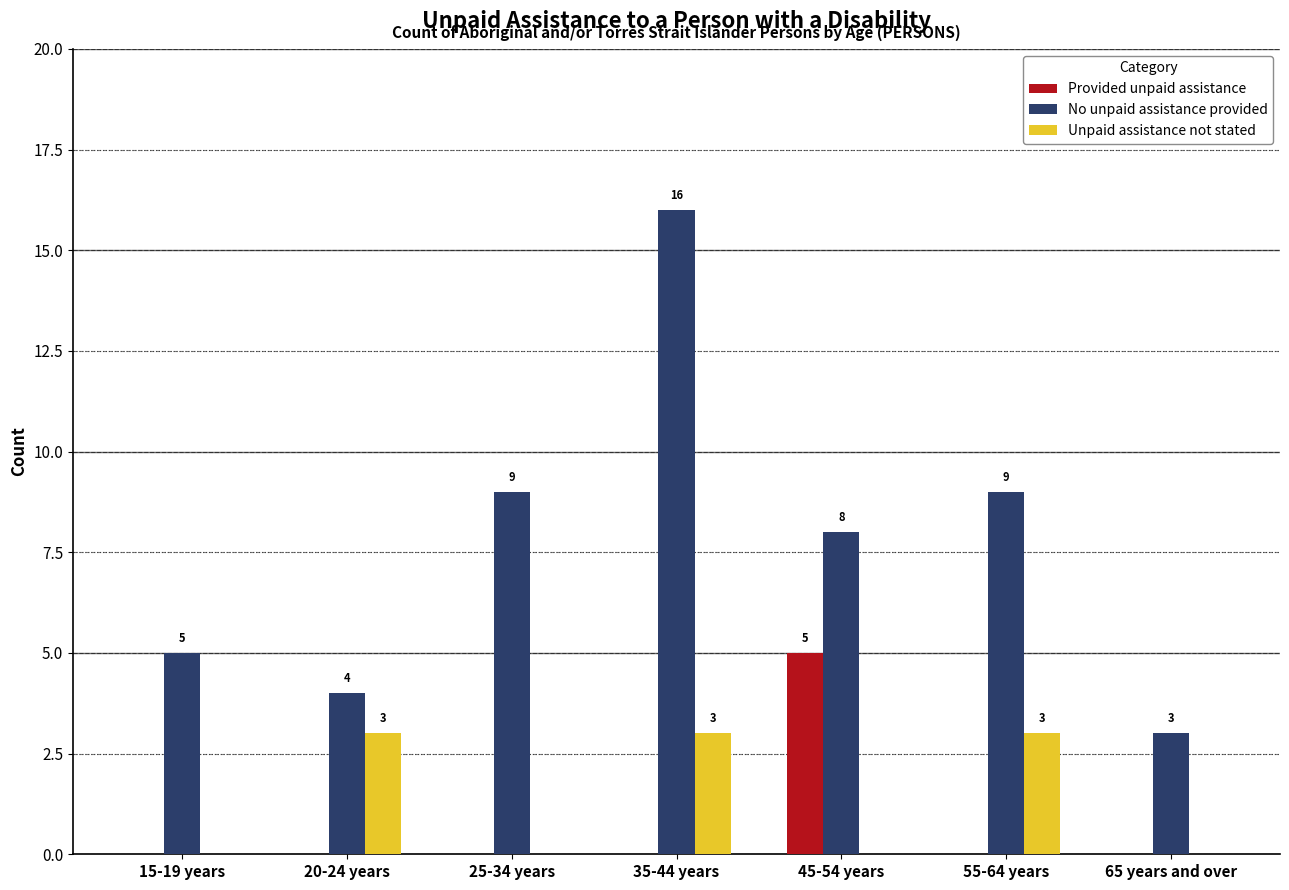

How many distinct data groups are displayed?

3